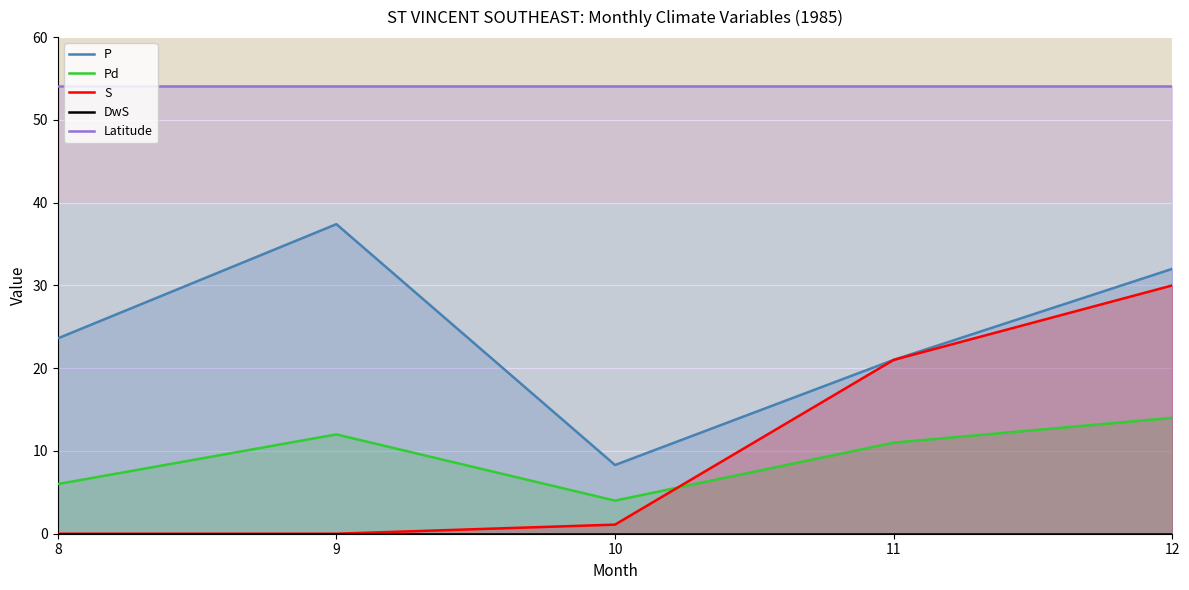

At which label is S closest to 15?

11